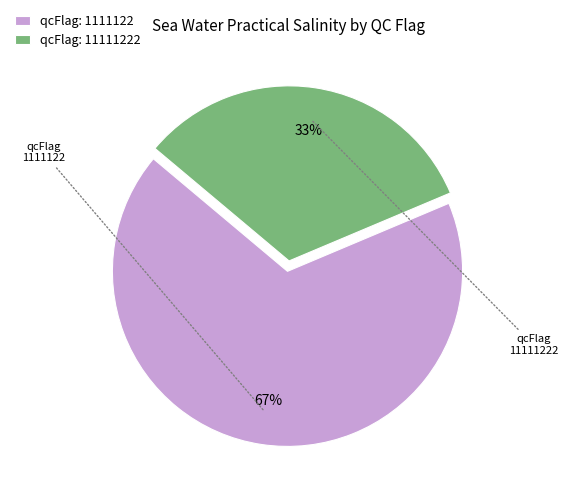

To the nearest percent, what is the combined percentage of qcFlag: 1111122 and qcFlag: 11111222?

100%